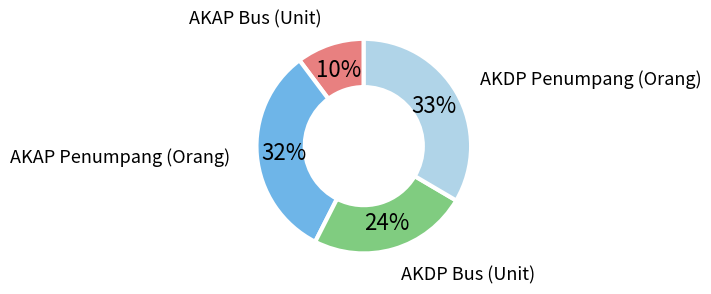

Does any single category account for the majority?

No